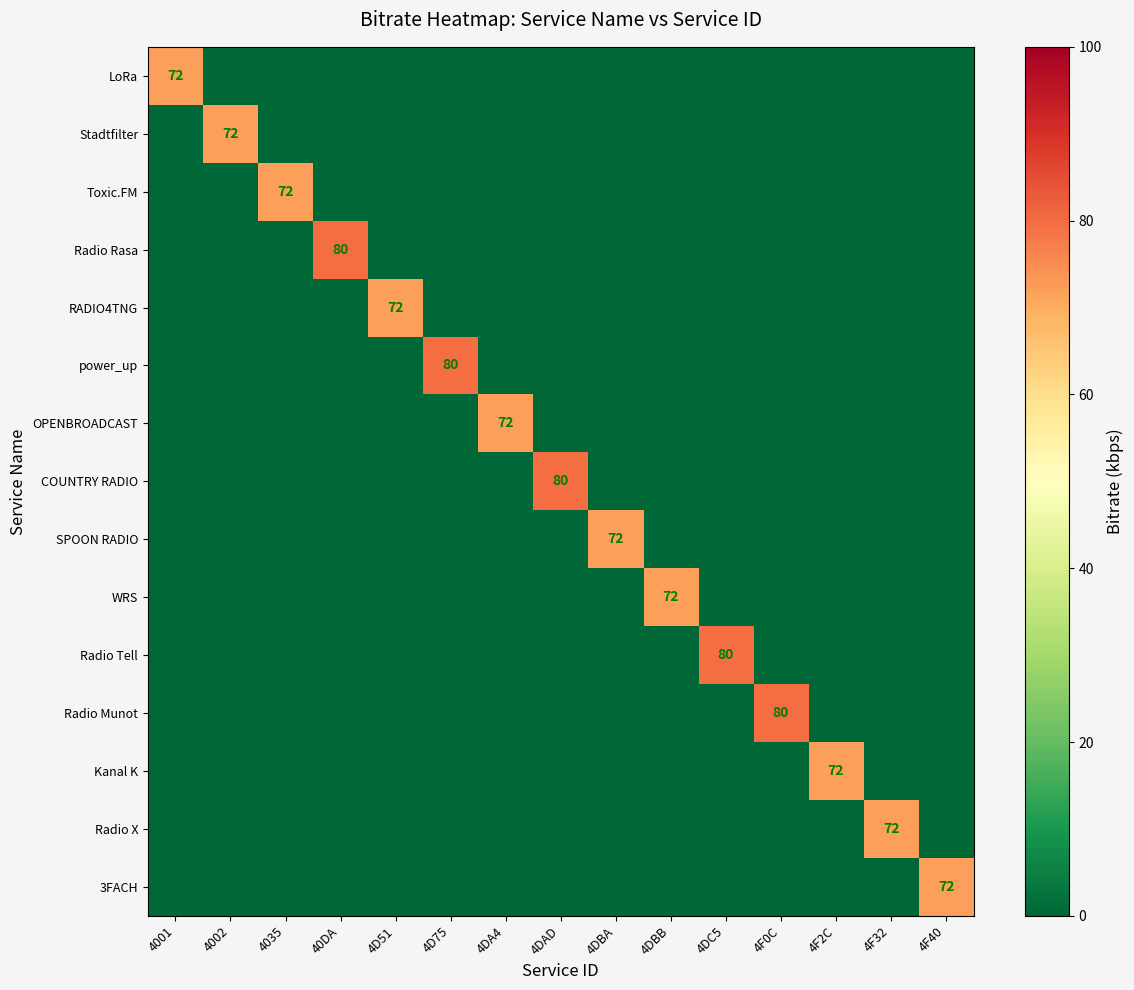

The SPOON RADIO series shows 72 at 4DBA. True or false?

True